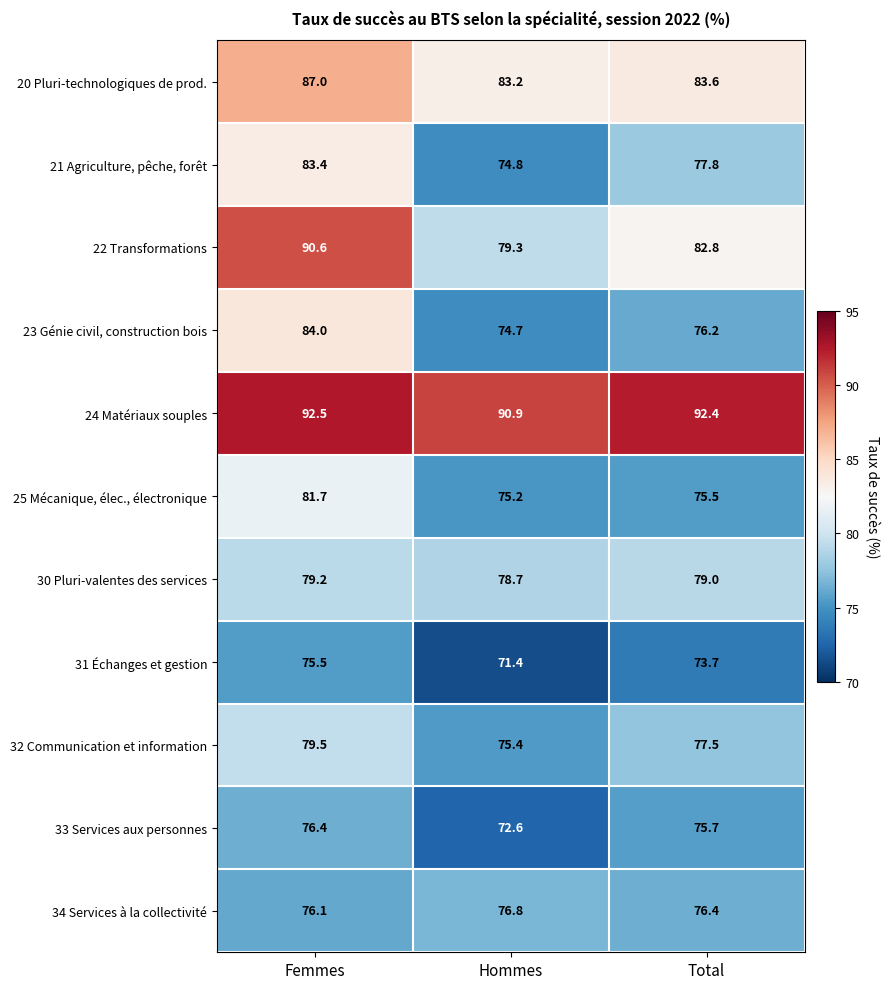

Which series has the largest range (max minus min)?

22 Transformations